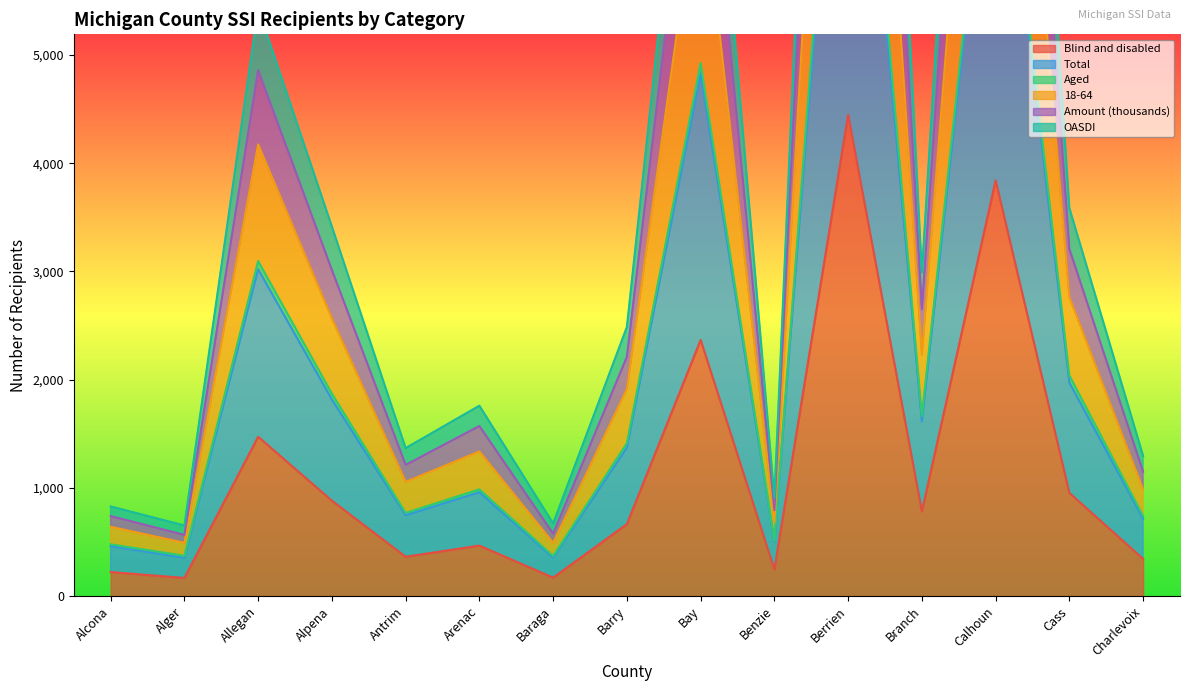

List the labels in order of Total value, largest first.

Berrien, Calhoun, Bay, Allegan, Cass, Alpena, Branch, Barry, Arenac, Antrim, Charlevoix, Benzie, Alcona, Alger, Baraga